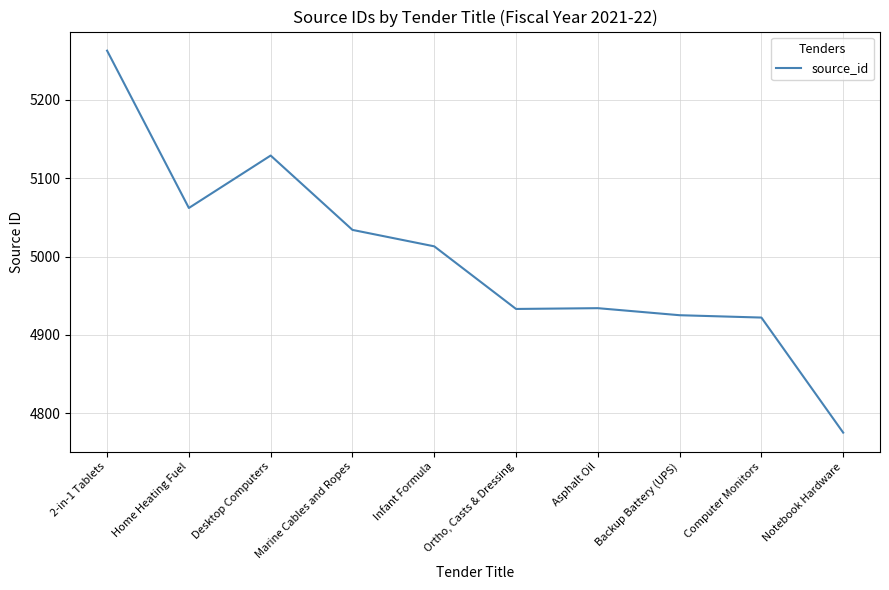

List the labels in order of value, smallest first.

Notebook Hardware, Computer Monitors, Backup Battery (UPS), Ortho, Casts & Dressing, Asphalt Oil, Infant Formula, Marine Cables and Ropes, Home Heating Fuel, Desktop Computers, 2-in-1 Tablets